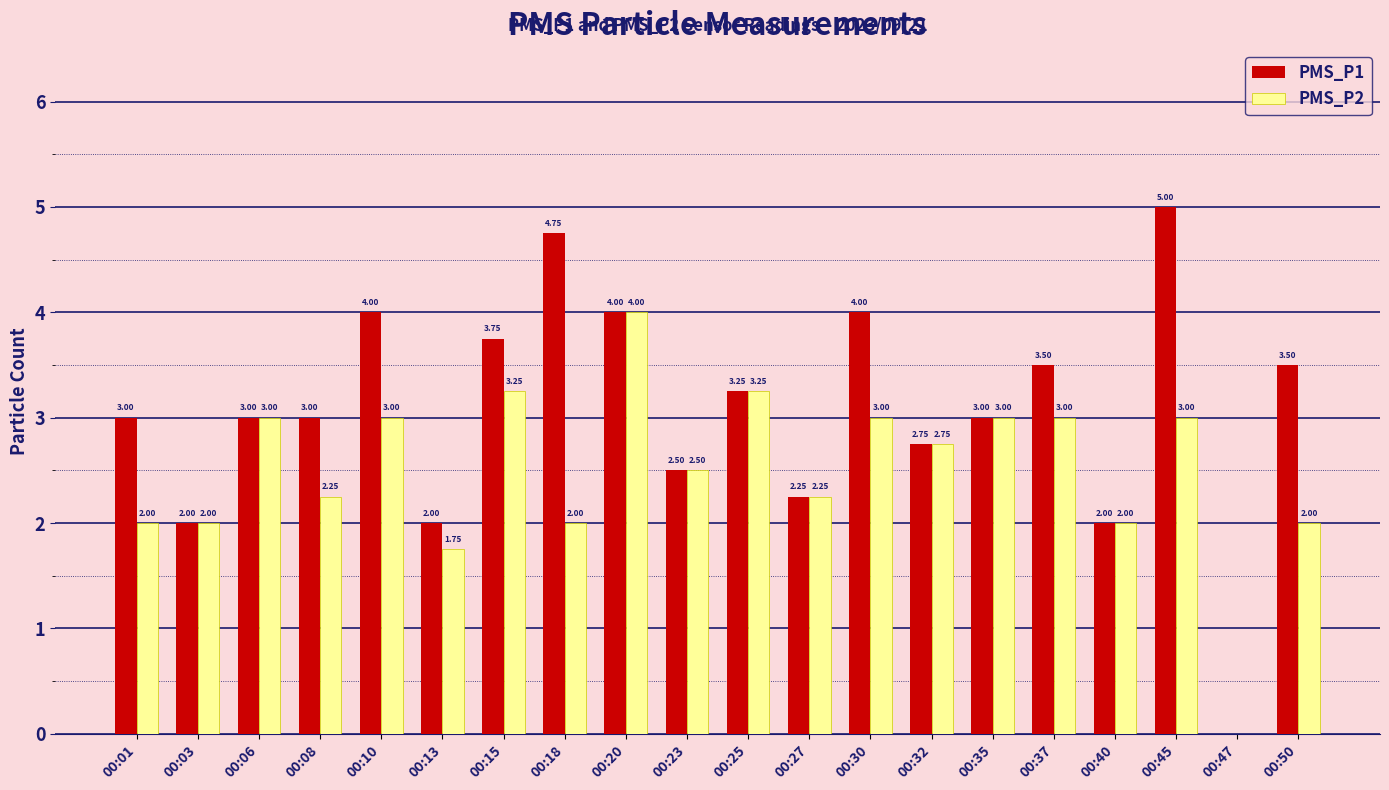

Count the number of categories in the chart.

20